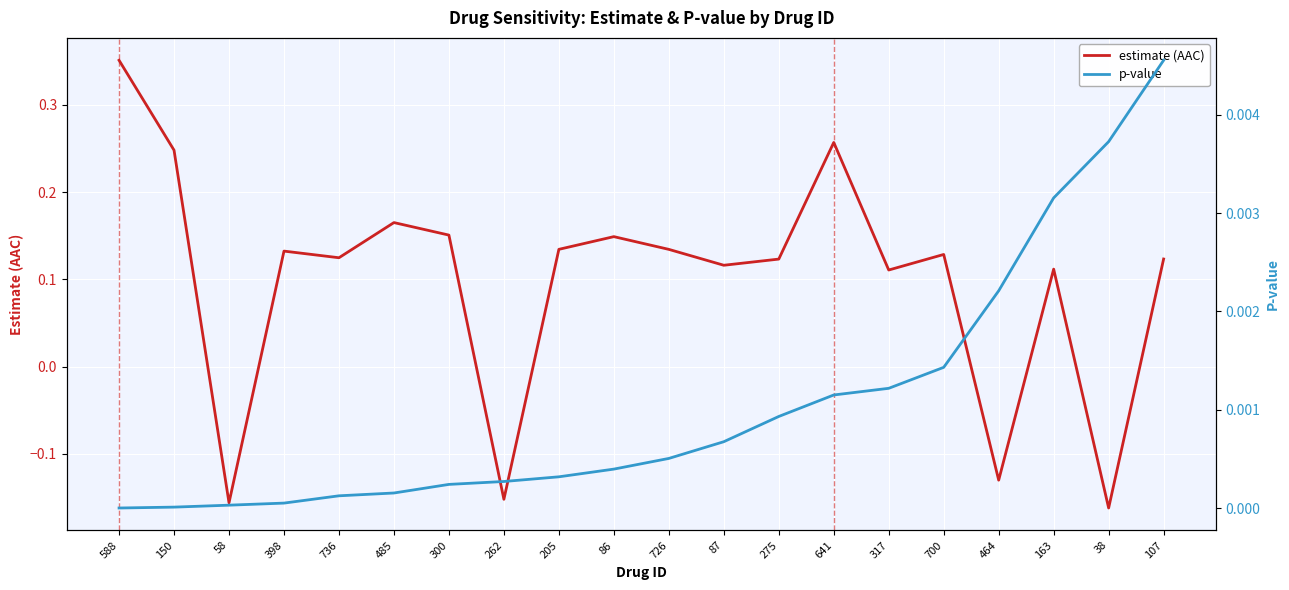

Count the number of categories in the chart.

20